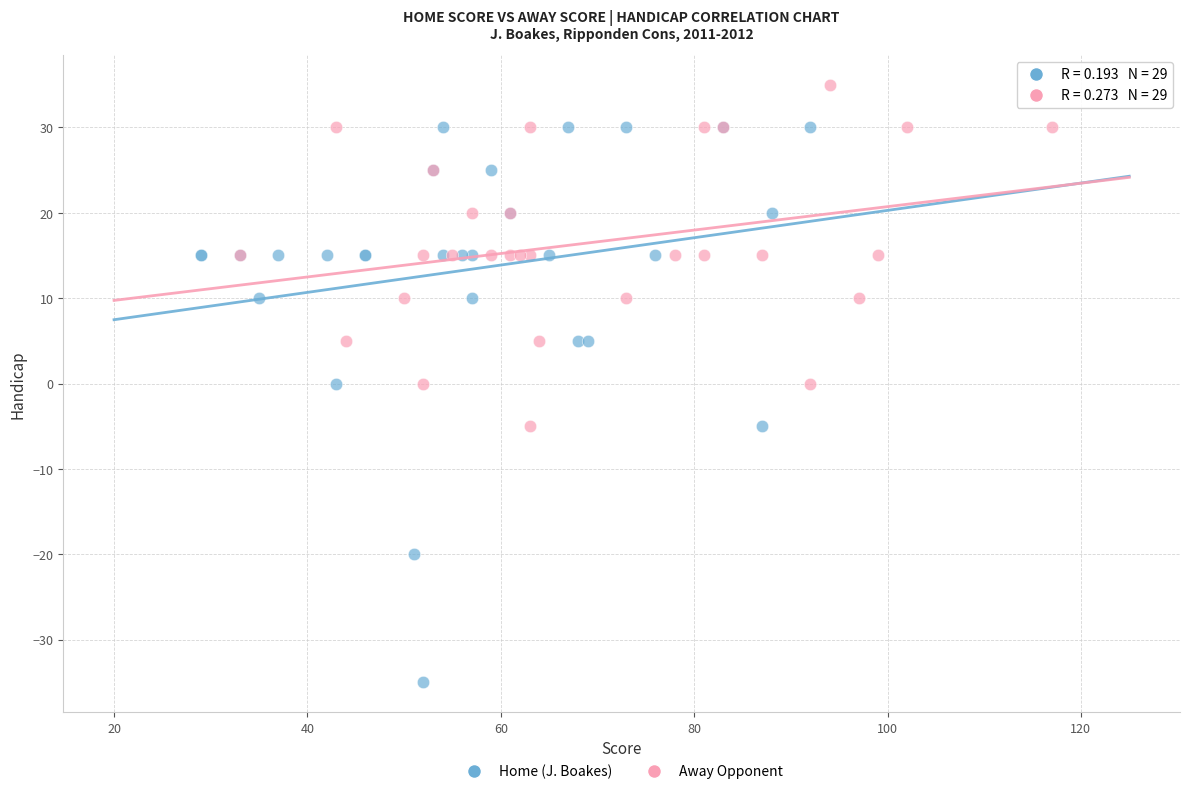

Which series contains the lowest Y value?

Home (J. Boakes)